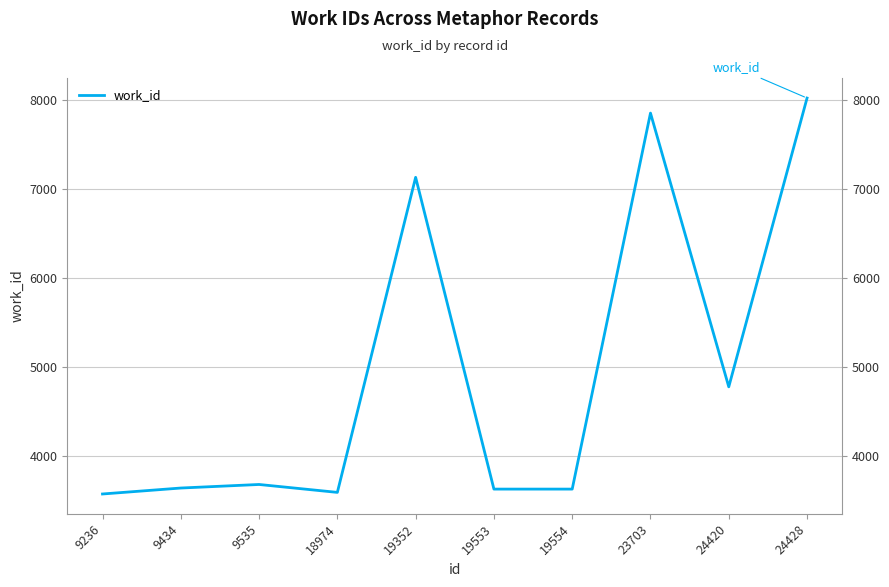

The value at 23703 is 7855. True or false?

True